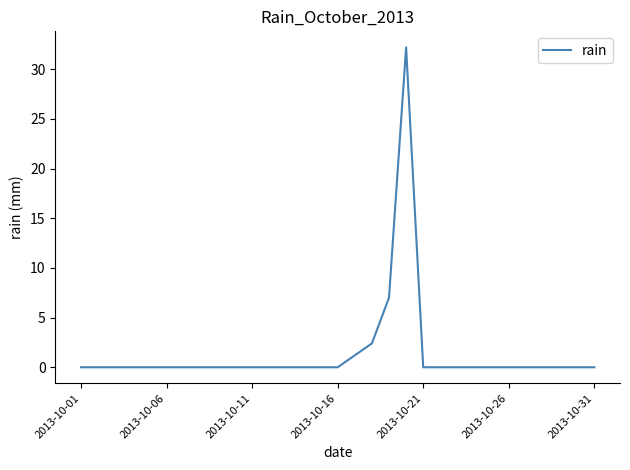

True or false: there are more than 0 points higher than both neighbors.

True